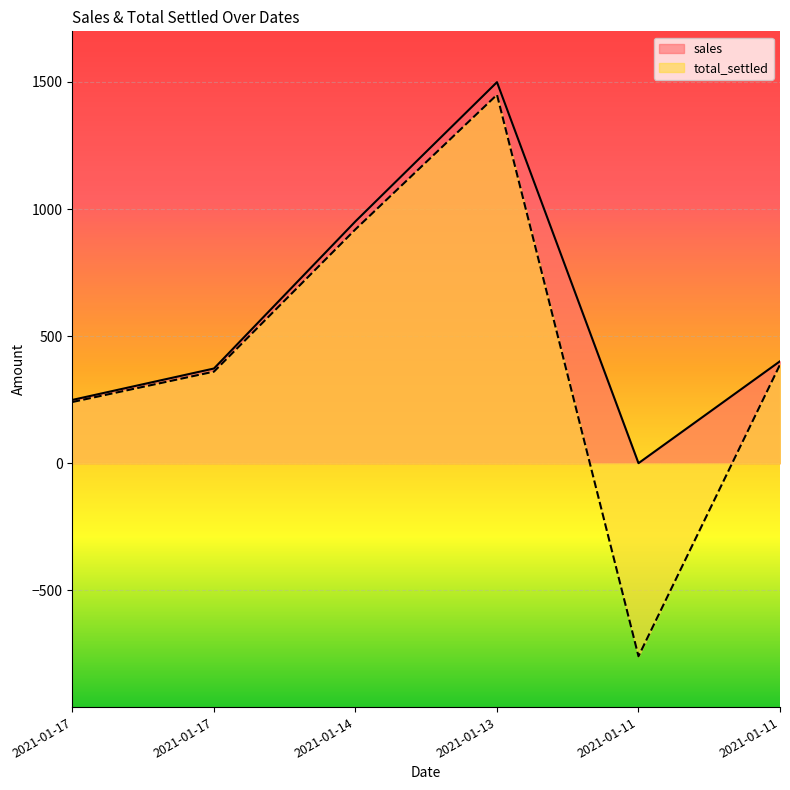

At which category is the sum across all series the highest?

2021-01-13